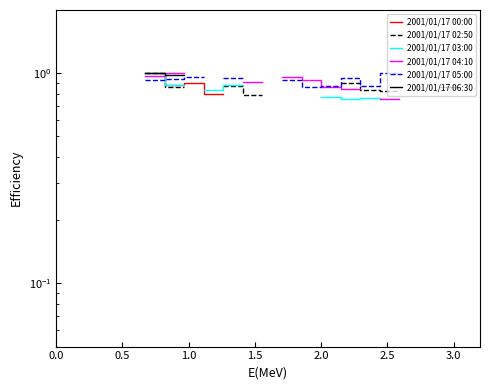

What is the difference between the maximum and minimum values in the 2001/01/17 05:00 series?

0.1